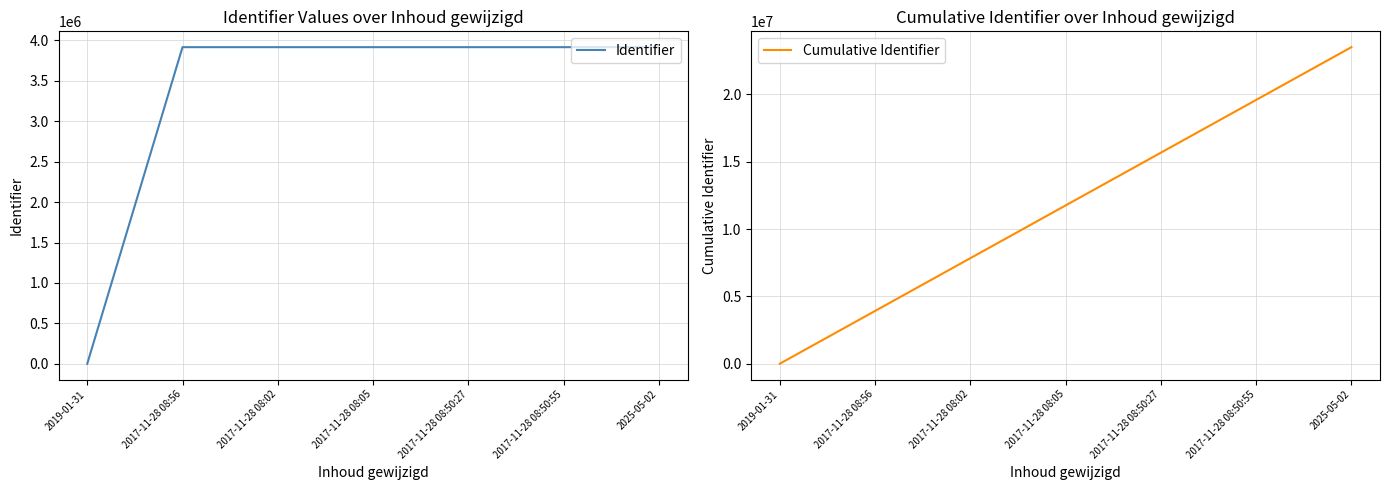

How many data points in Identifier are less than 3916866?

3